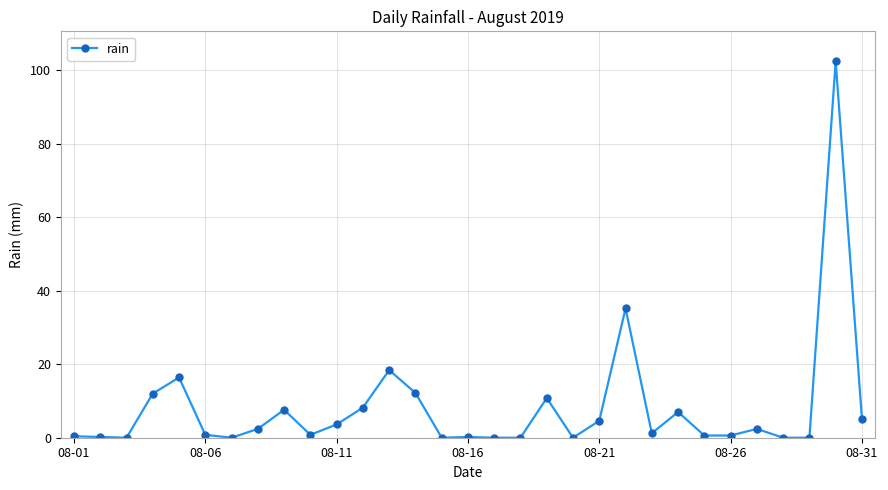

What is the difference between the maximum and minimum values?

102.4